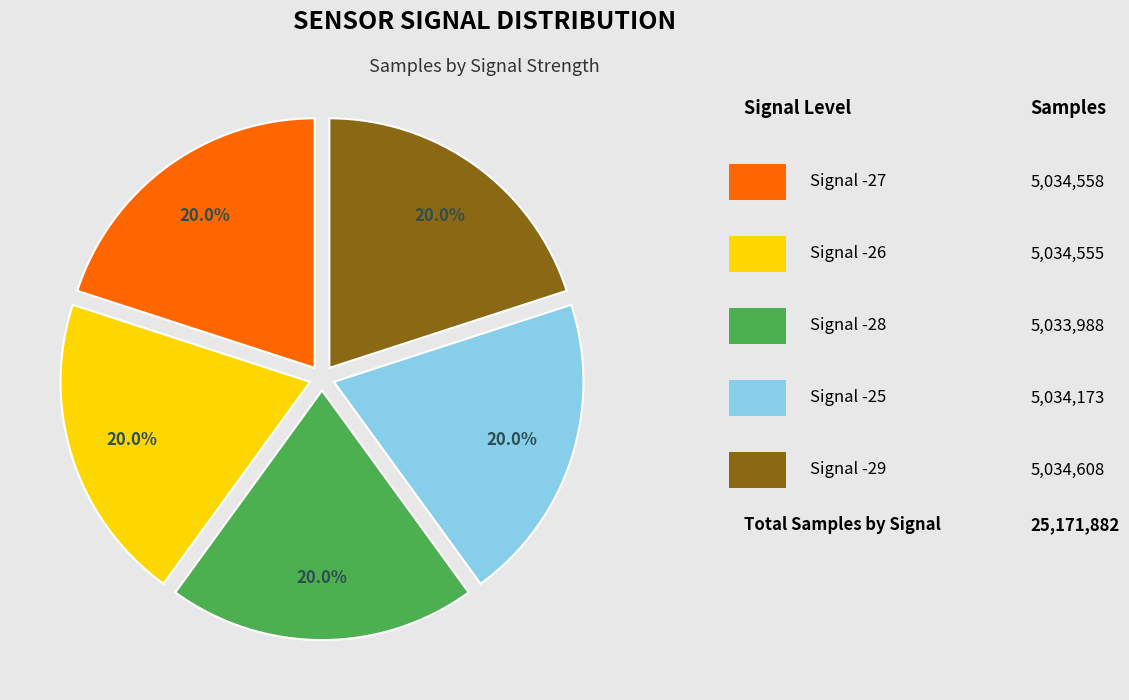

How many segments does this pie chart have?

5